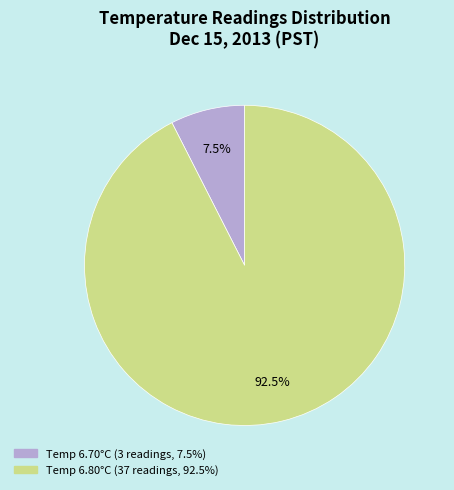

Is there any slice that represents more than half of the pie?

Yes